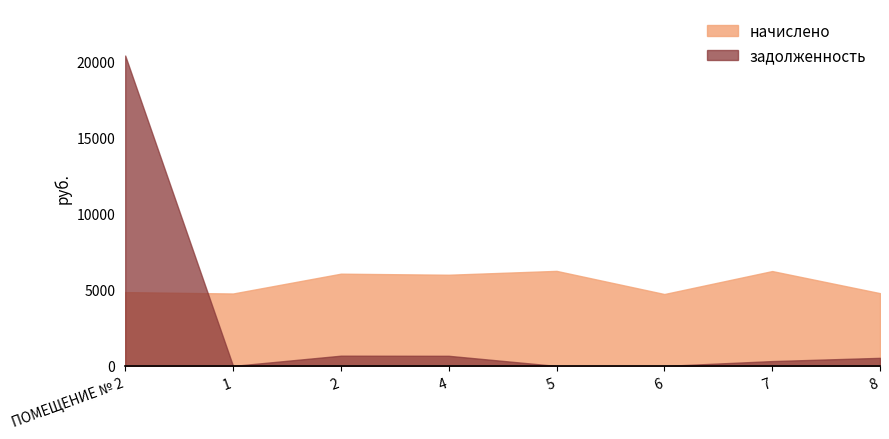

Between which two adjacent categories do задолженность and начислено first intersect?

ПОМЕЩЕНИЕ № 2 and 1